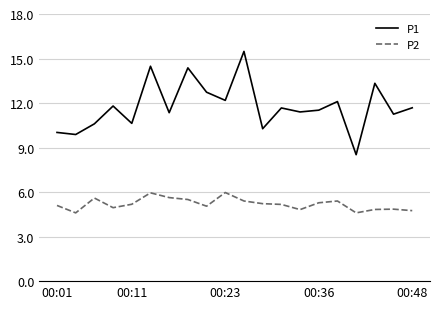

Which series has the largest total across all categories?

P1